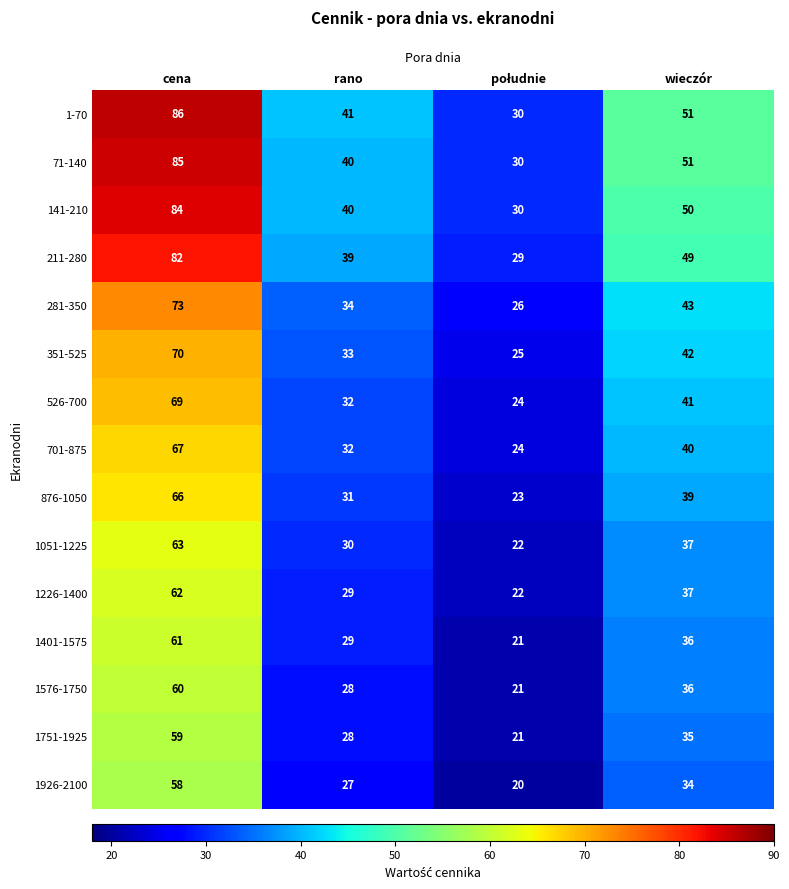

What is the minimum value shown in the chart?

20